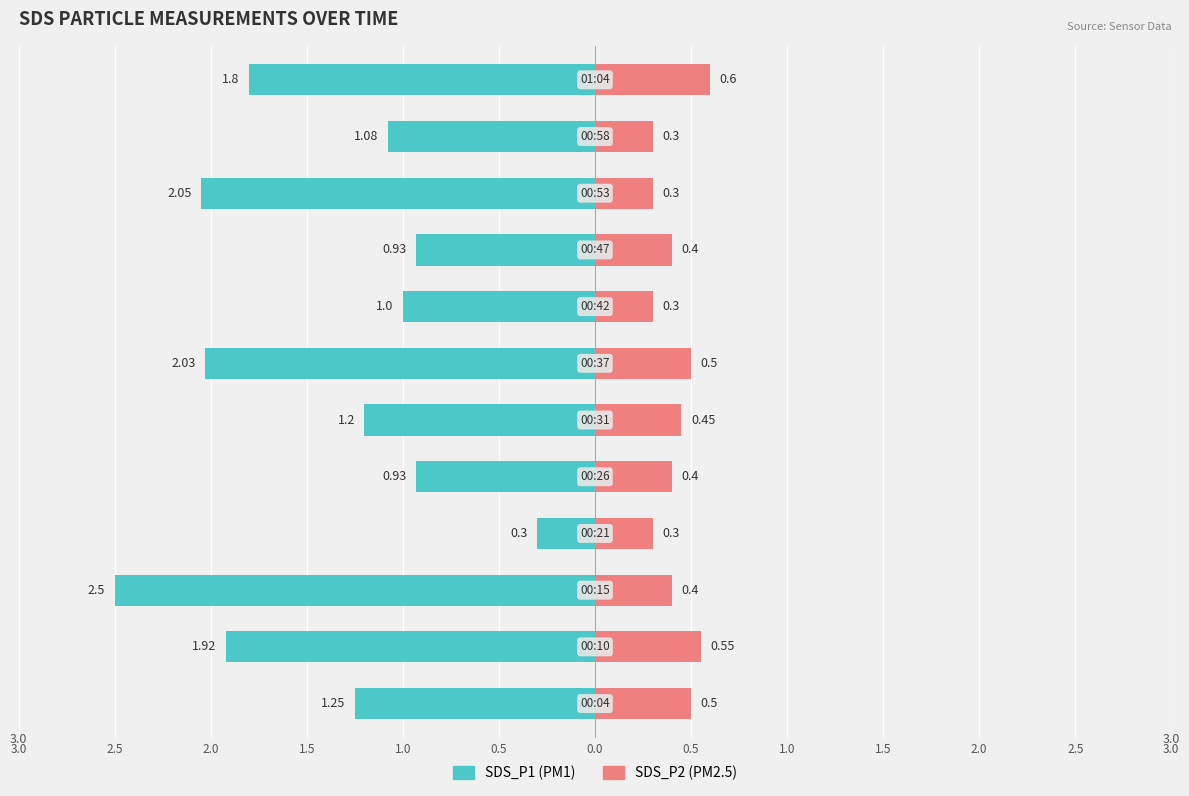

Count the number of data series in this chart.

2